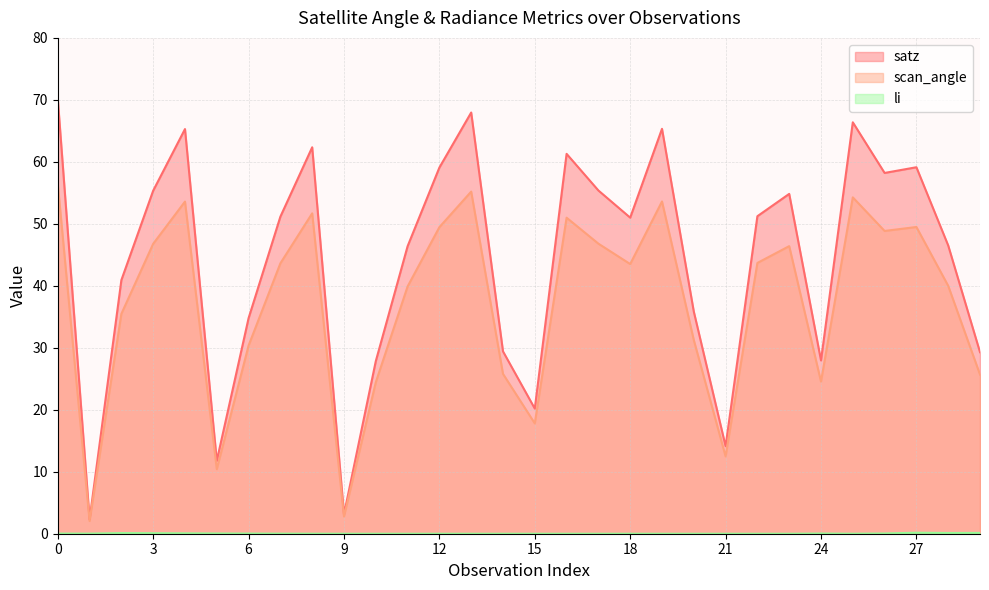

Is it true that scan_angle equals 25.8 at 14?

True